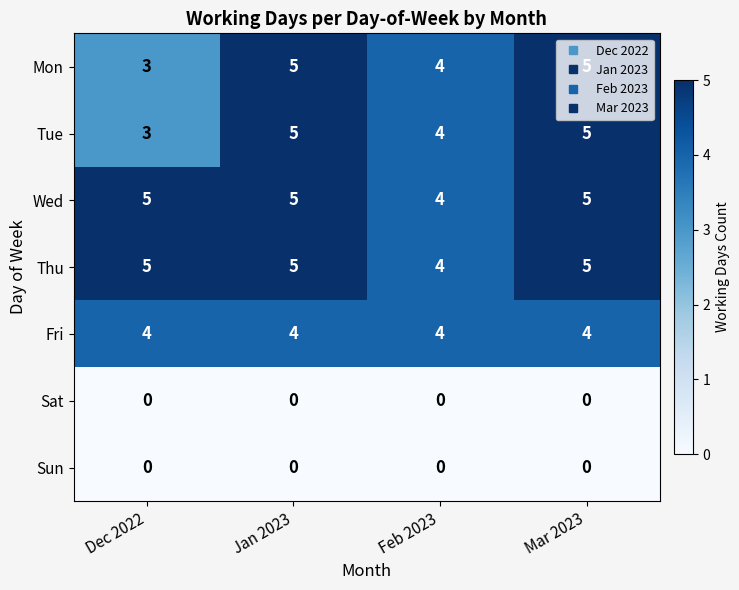

At how many categories does at least one series exceed 3?

4